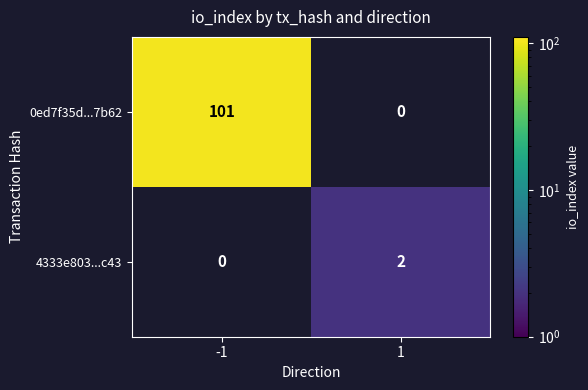

At how many categories does at least one series exceed 70?

1